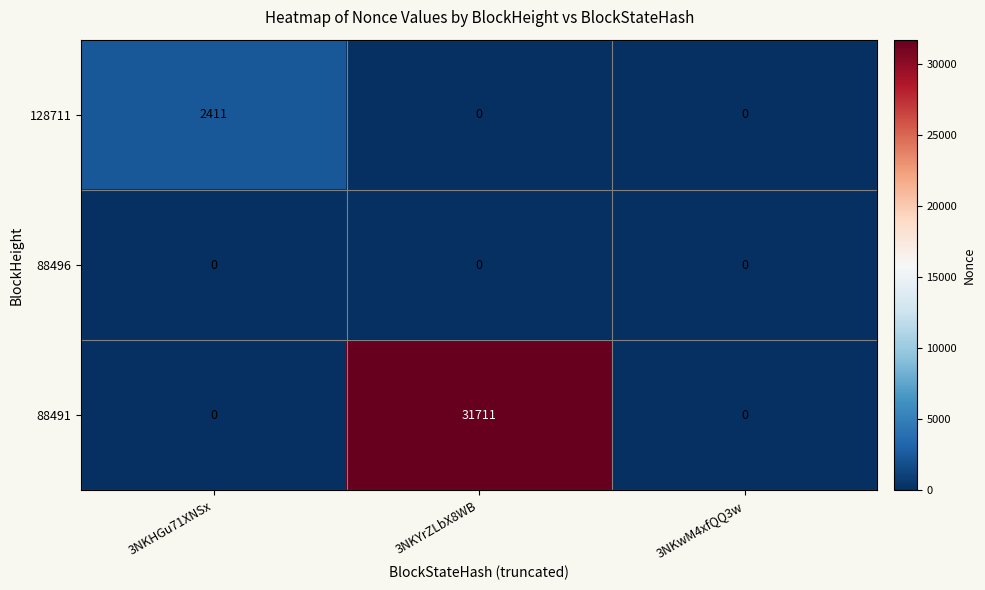

Reading left to right, list all the values displayed in this chart.

128711: 3NKHGu71XNSx=2411	3NKYrZLbX8WB=0	3NKwM4xfQQ3w=0
88496: 3NKHGu71XNSx=0	3NKYrZLbX8WB=0	3NKwM4xfQQ3w=0
88491: 3NKHGu71XNSx=0	3NKYrZLbX8WB=31711	3NKwM4xfQQ3w=0